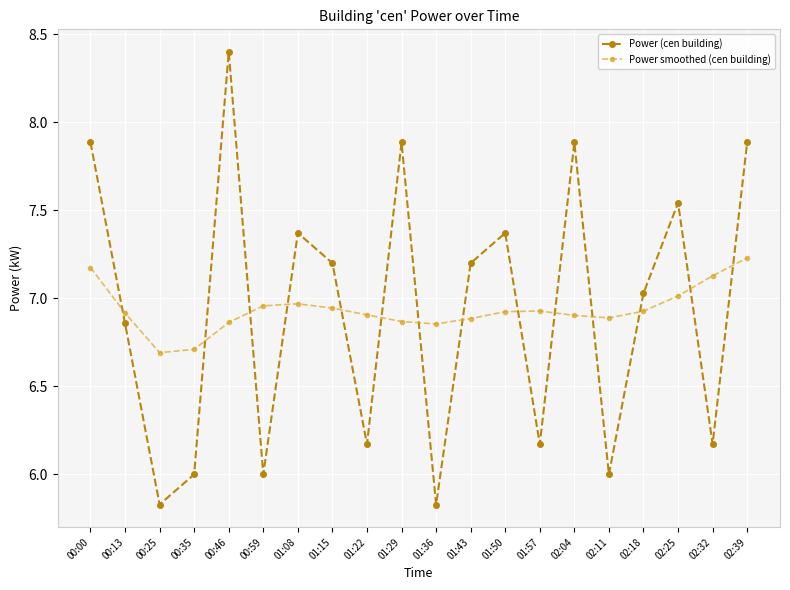

At which label does Power (cen building) first exceed 7?

00:00